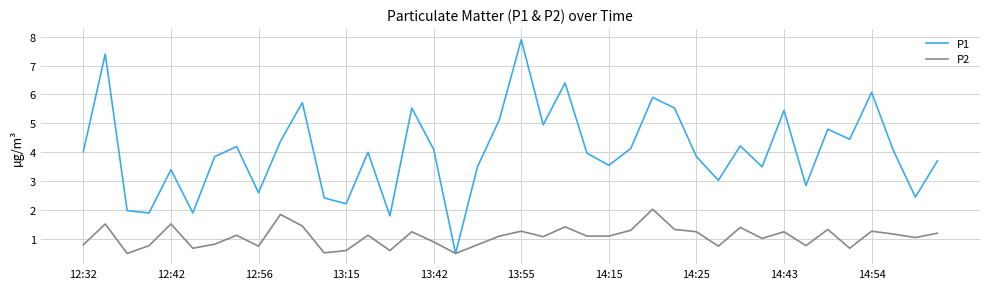

Rank the series by their average value, from lowest to highest.

P2, P1